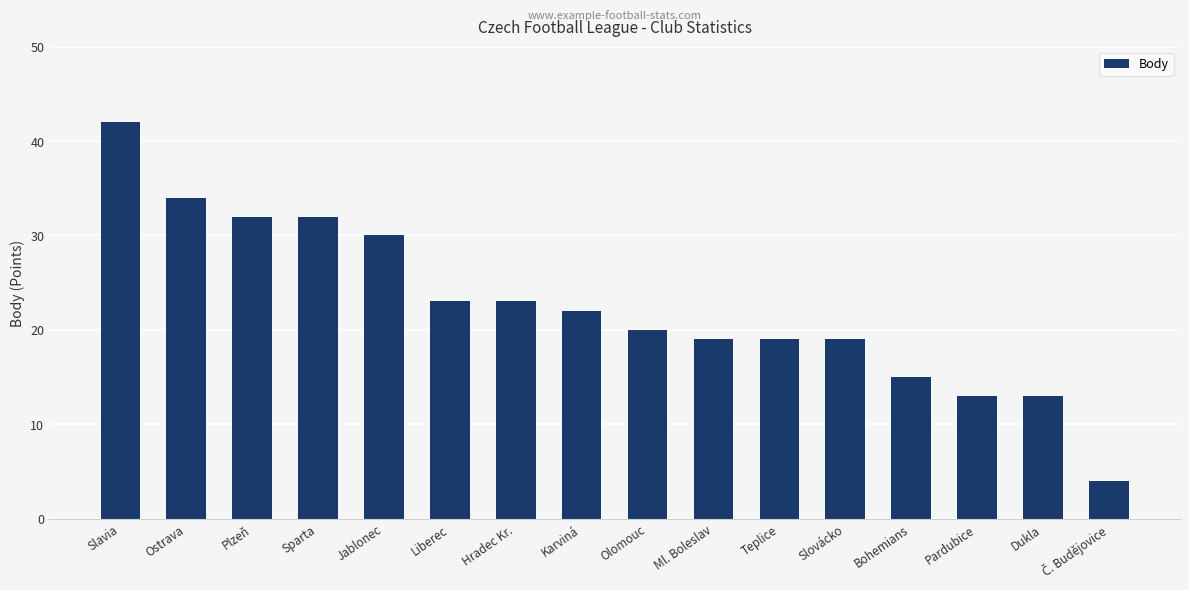

What is the approximate value at Olomouc?

20